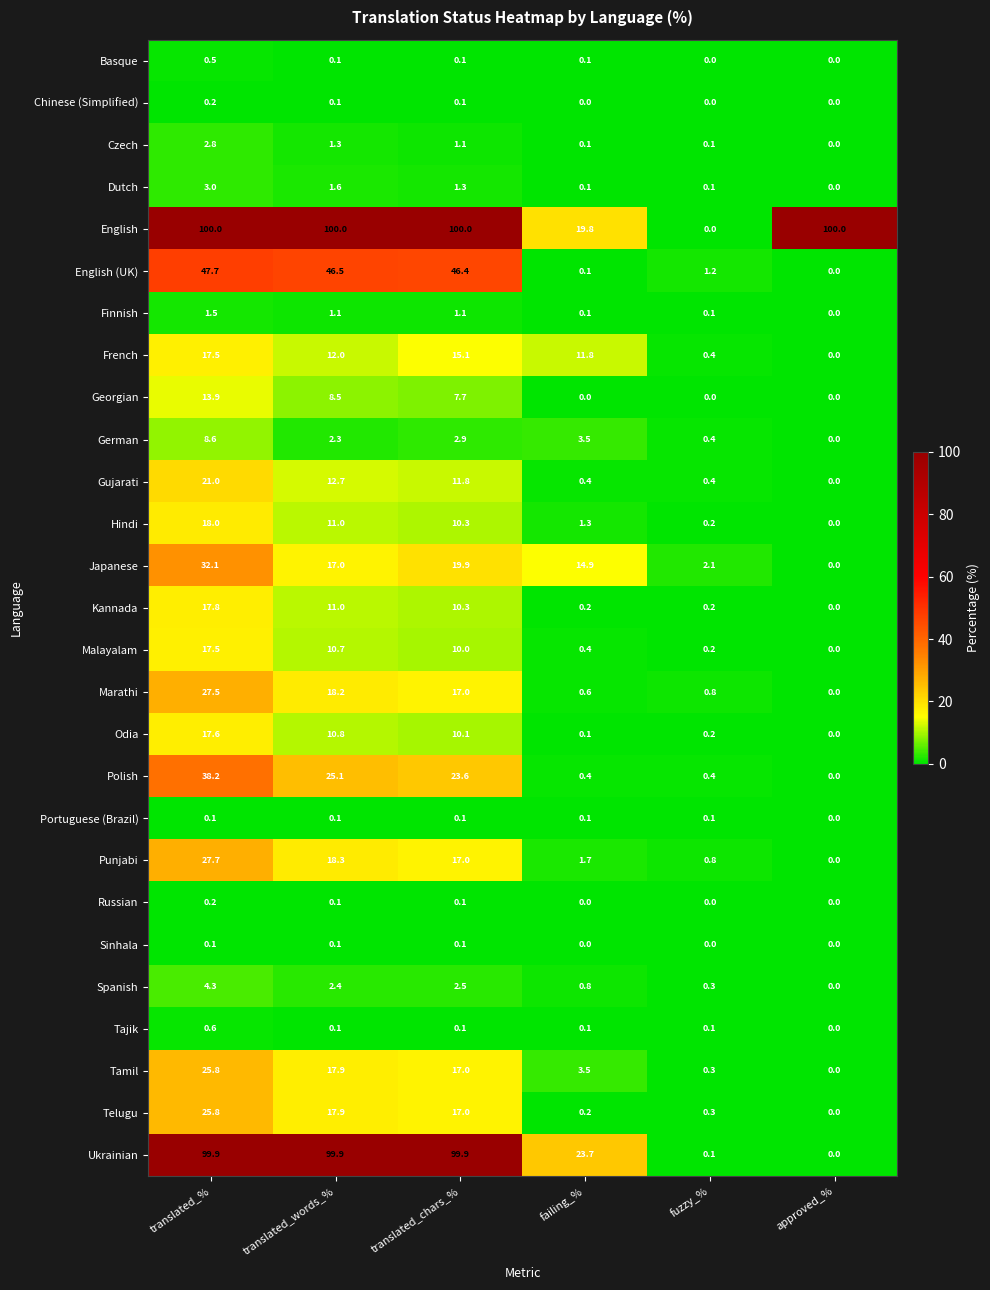

What is the highest value of the Czech series?

2.8